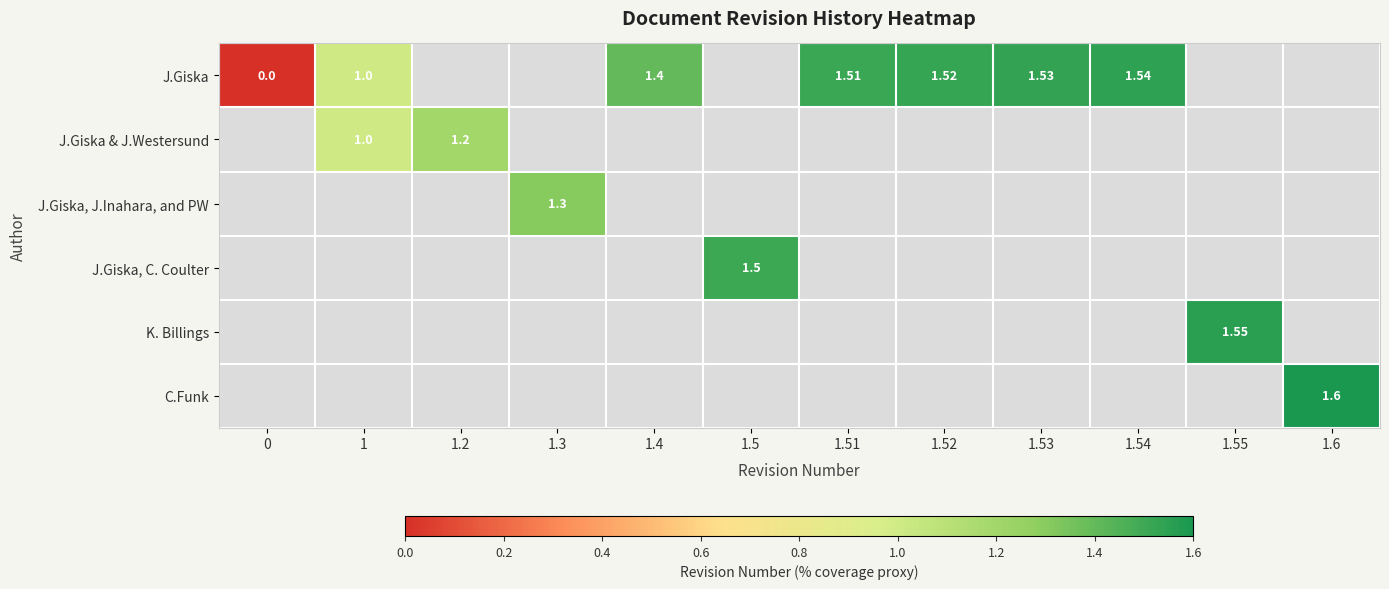

Which series has the widest spread of values?

J.Giska